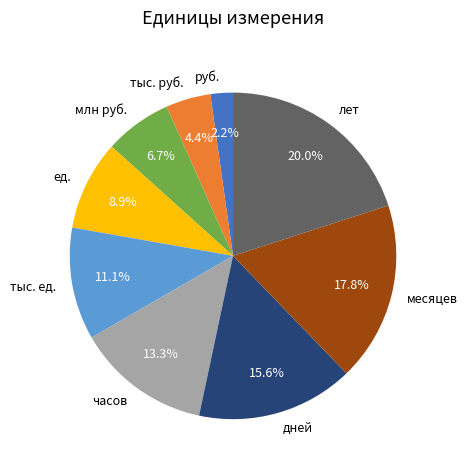

Count the number of slices in the pie.

9